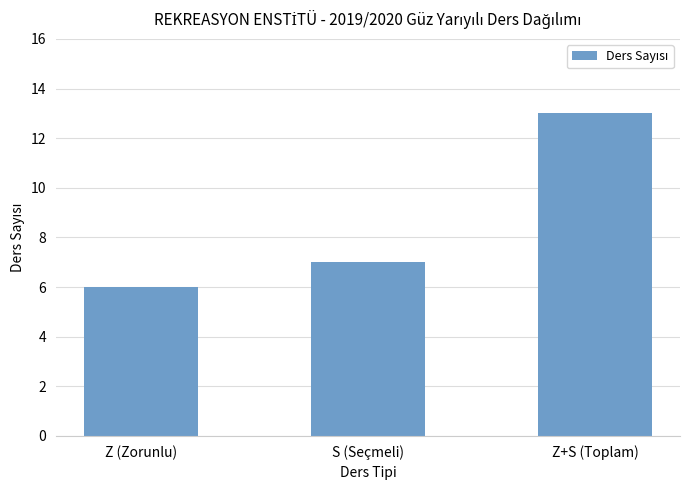

What is the label of the 2nd bar from the left?

S (Seçmeli)